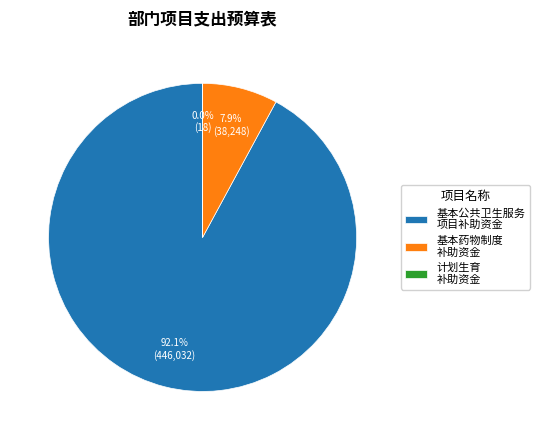

Which slice is the largest?

基本公共卫生服务 项目补助资金